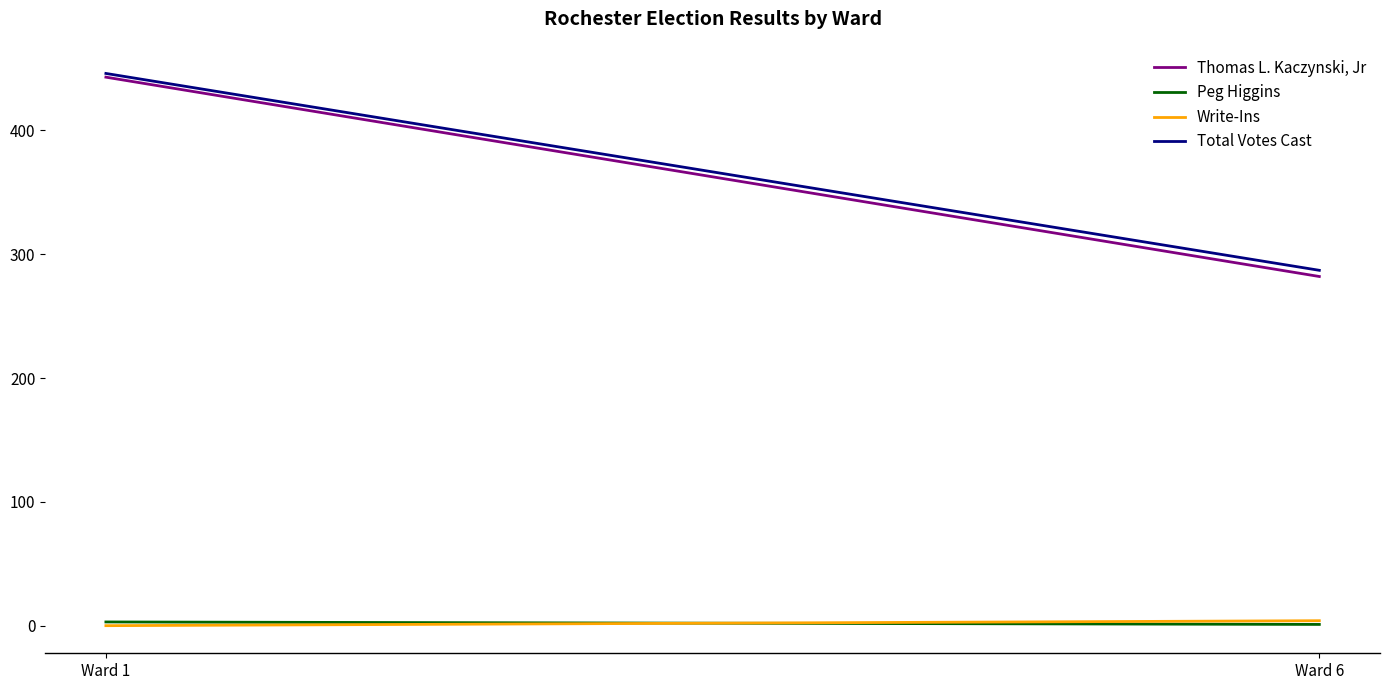

Reading right to left, what are all the values shown in this chart?

Thomas L. Kaczynski, Jr: 282	443
Peg Higgins: 1	3
Write-Ins: 4	0
Total Votes Cast: 287	446